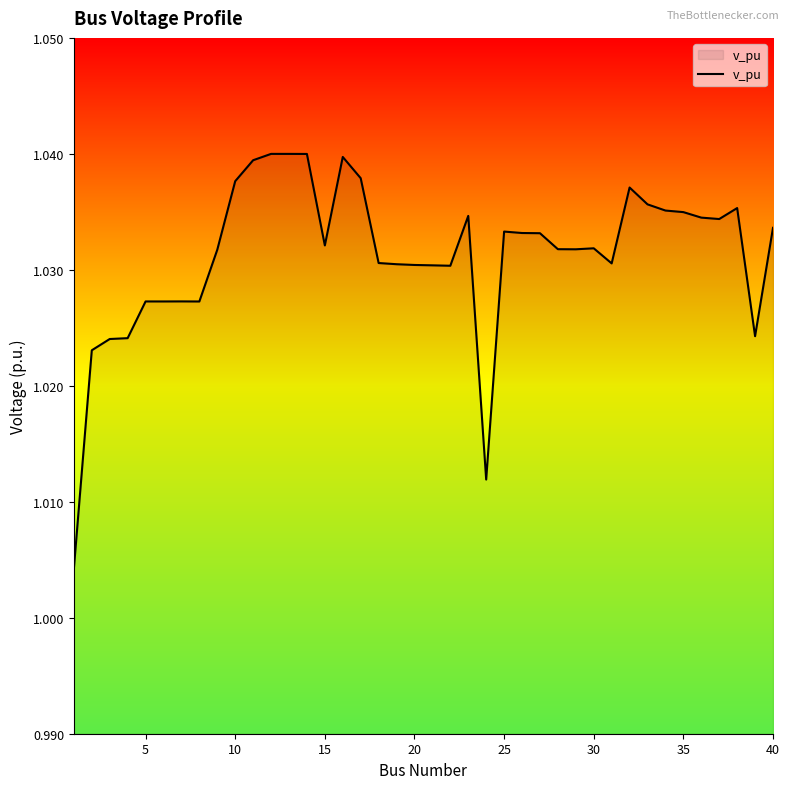

The chart shows a value of 1.4 at 5. True or false?

False